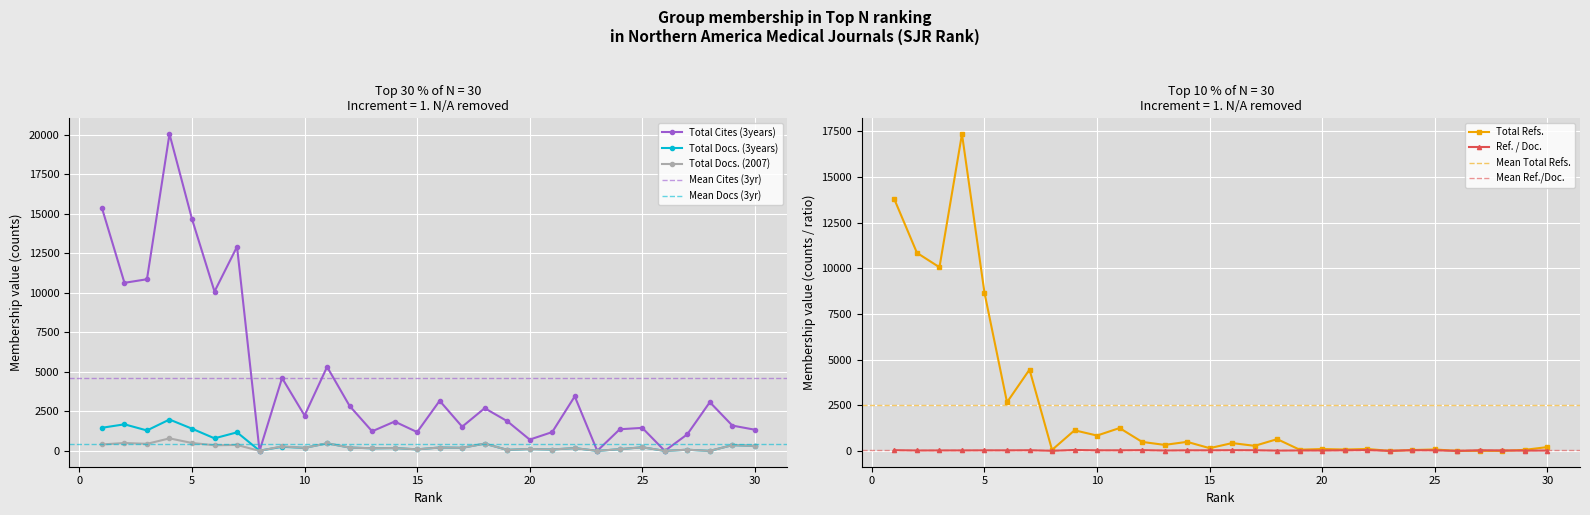

Where is Total Cites (3years) nearest to the value 10030?

6